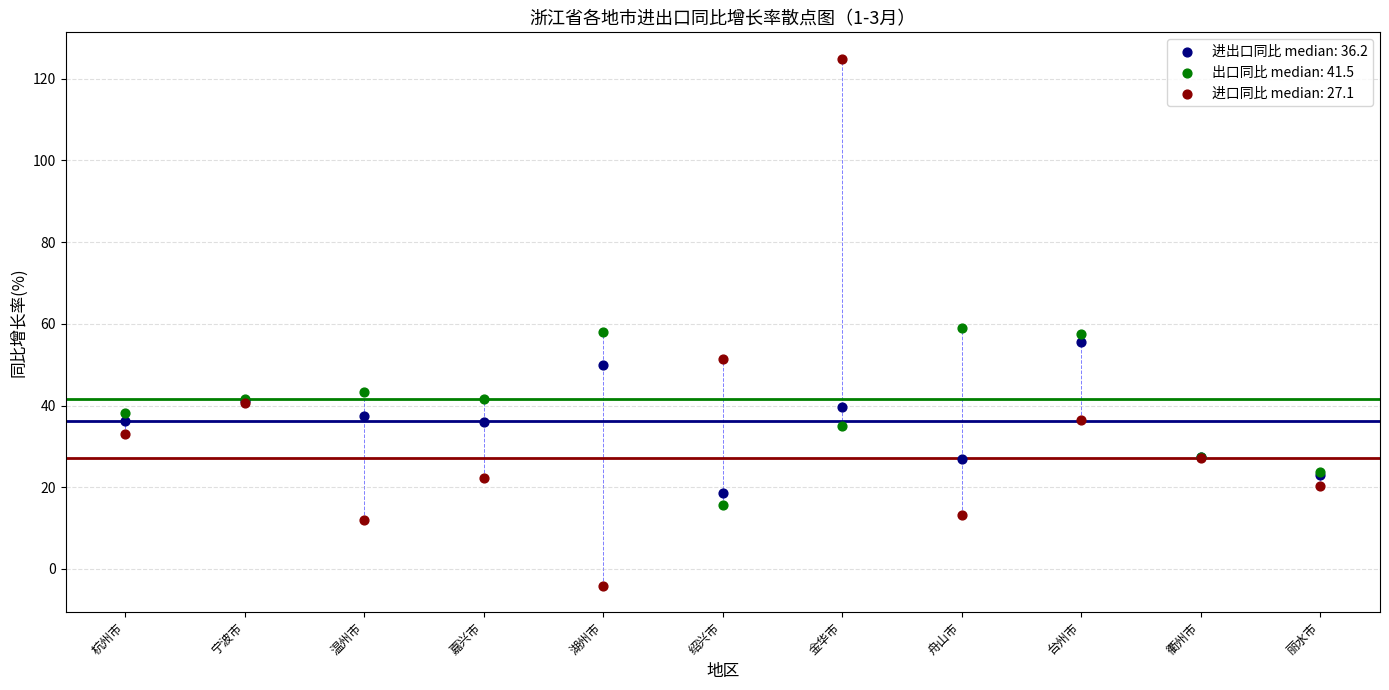

Which series reaches the minimum Y coordinate?

进口同比 median: 27.1